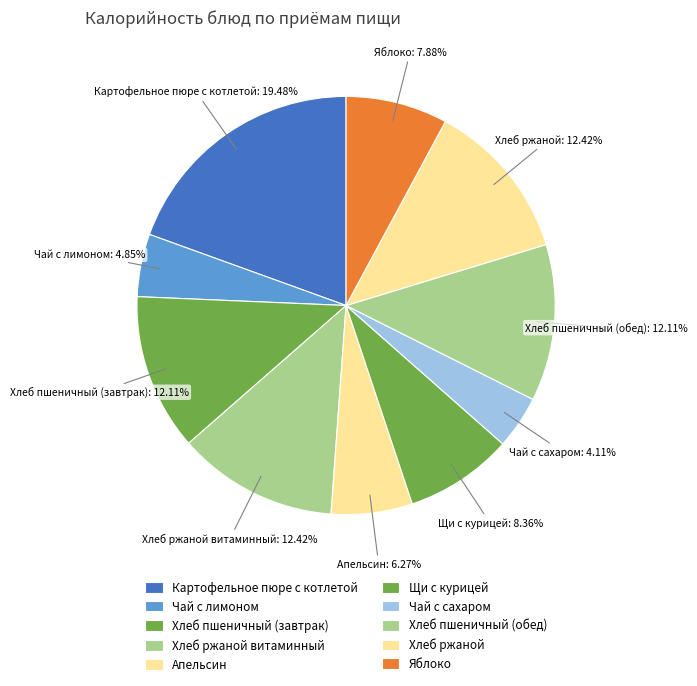

How many segments does this pie chart have?

10